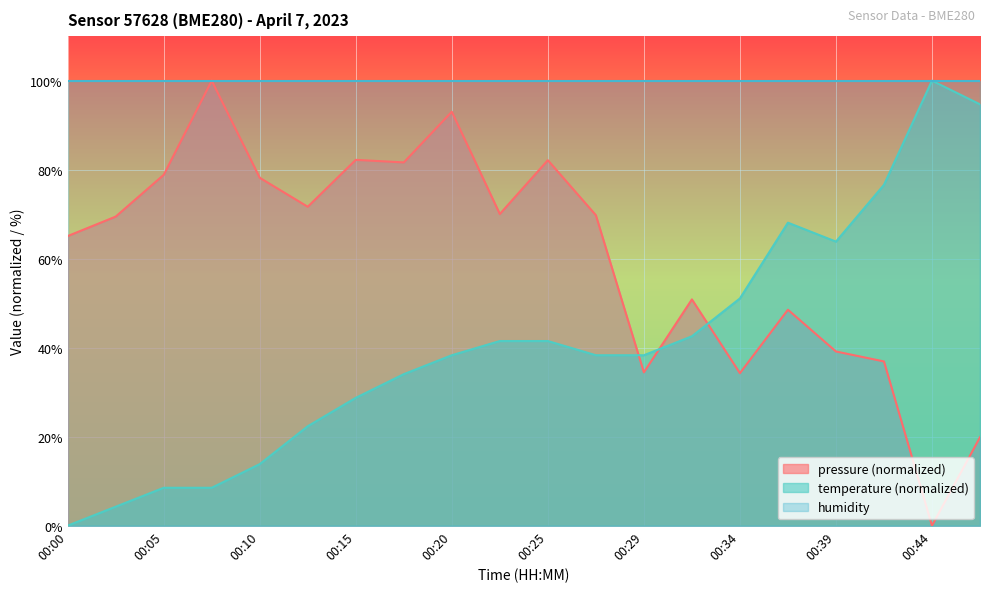

Reading right to left, what are all the values shown in this chart?

pressure: 00:46=19.9	00:44=0.0	00:42=36.9	00:39=39.1	00:37=48.5	00:34=34.3	00:32=50.8	00:29=34.4	00:27=69.8	00:25=82.1	00:22=70.0	00:20=93.0	00:17=81.6	00:15=82.2	00:12=71.7	00:10=78.2	00:08=100.0	00:05=78.8	00:03=69.5	00:00=65.1
temperature: 00:46=94.7	00:44=100.0	00:42=76.6	00:39=63.8	00:37=68.1	00:34=51.1	00:32=42.6	00:29=38.3	00:27=38.3	00:25=41.5	00:22=41.5	00:20=38.3	00:17=34.0	00:15=28.7	00:12=22.3	00:10=13.8	00:08=8.5	00:05=8.5	00:03=4.3	00:00=0.0